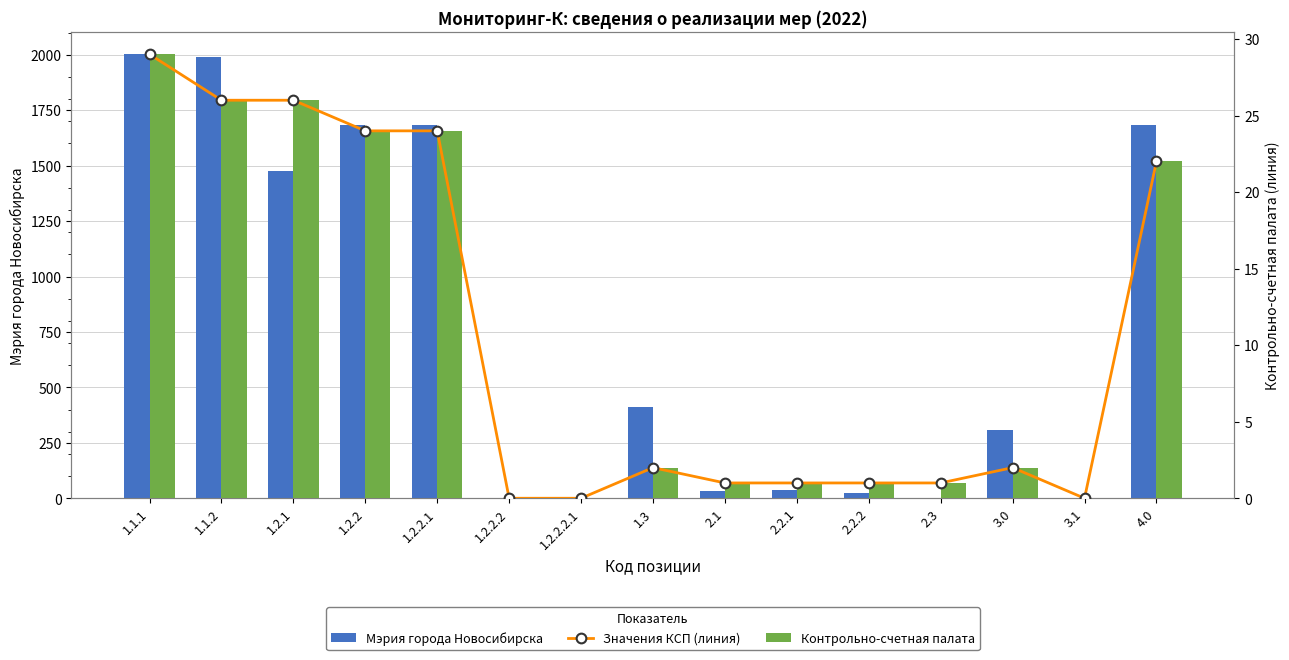

At which label is Контрольно-счетная палата closest to 14?

4.0